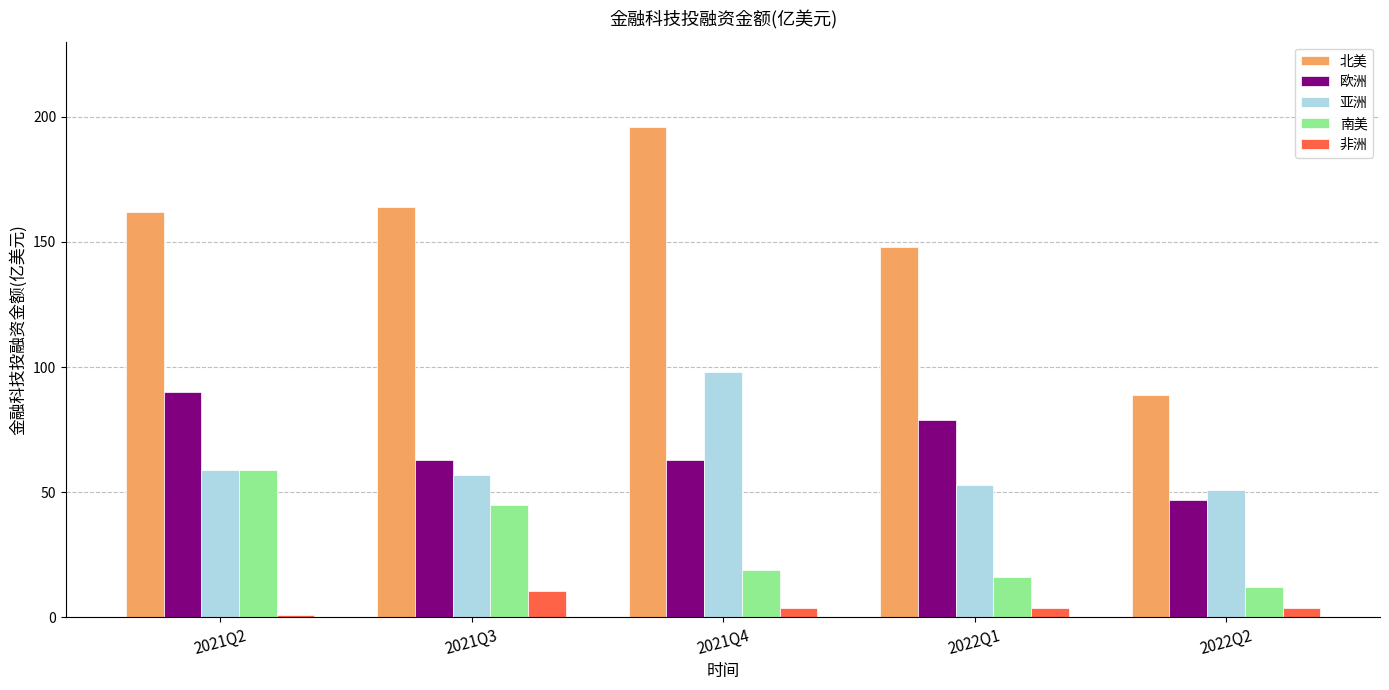

What is the sum of the 亚洲 values at 2021Q4 and 2022Q2?

149.0